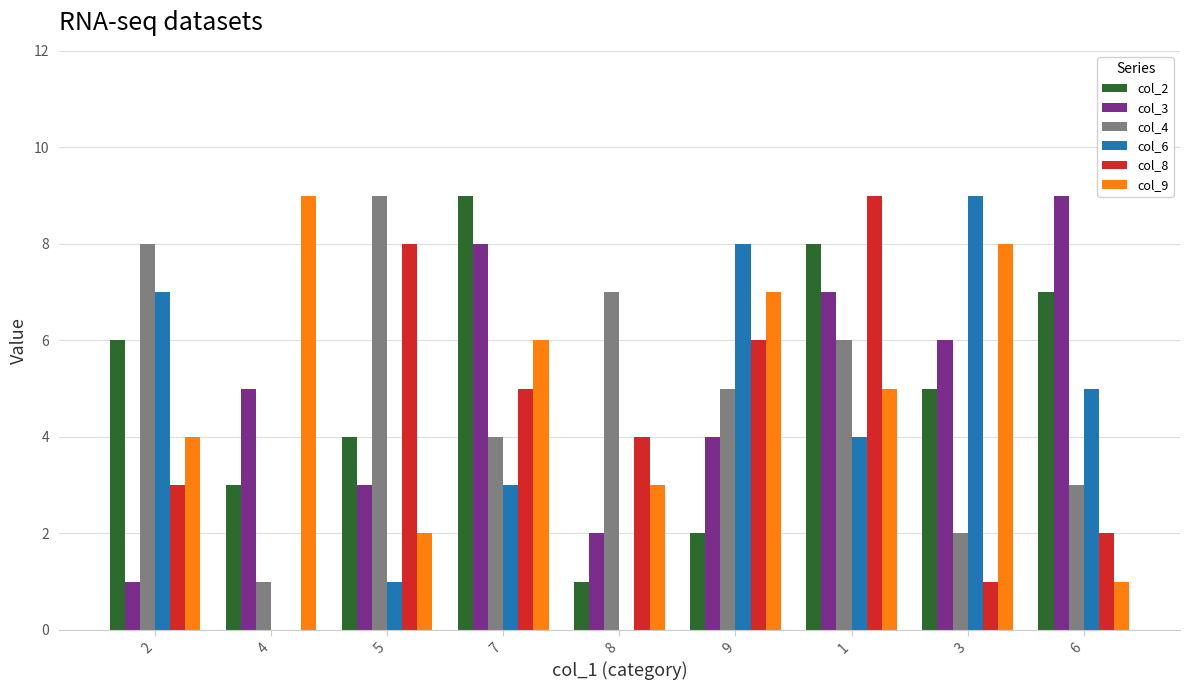

Are the bars grouped side by side (vs. stacked)?

Yes